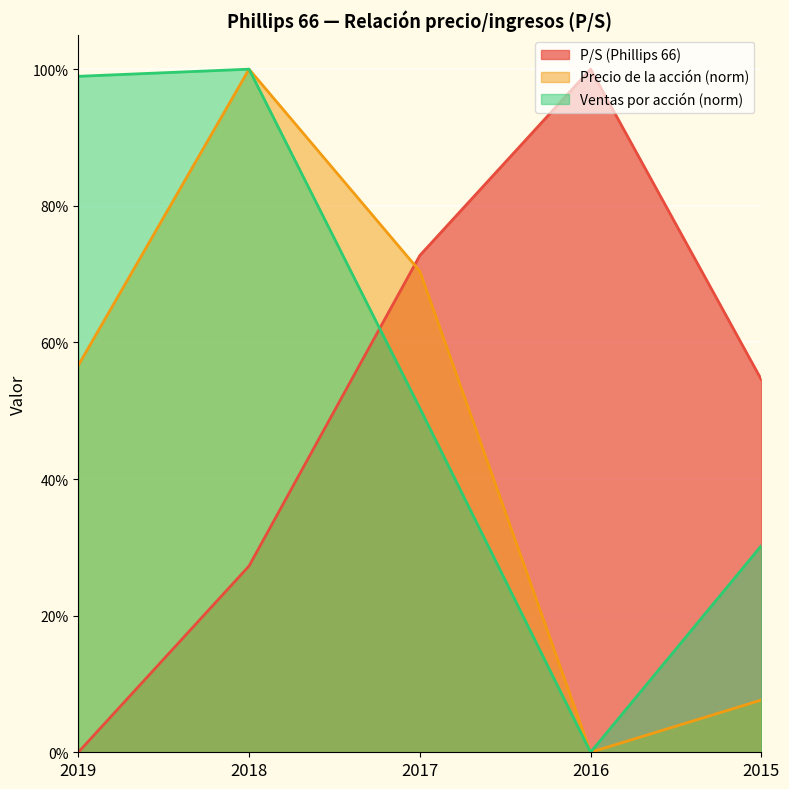

Rank the categories by Ventas por acción (norm) value from lowest to highest.

2016, 2015, 2017, 2019, 2018